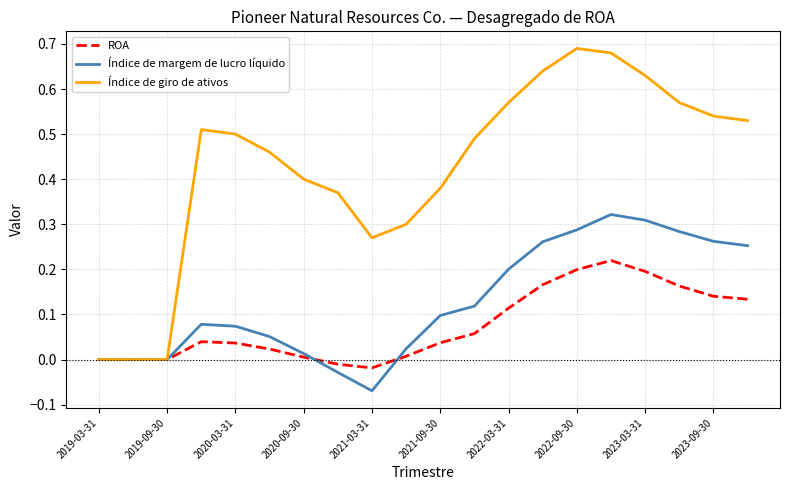

How many lines are shown in the chart?

3